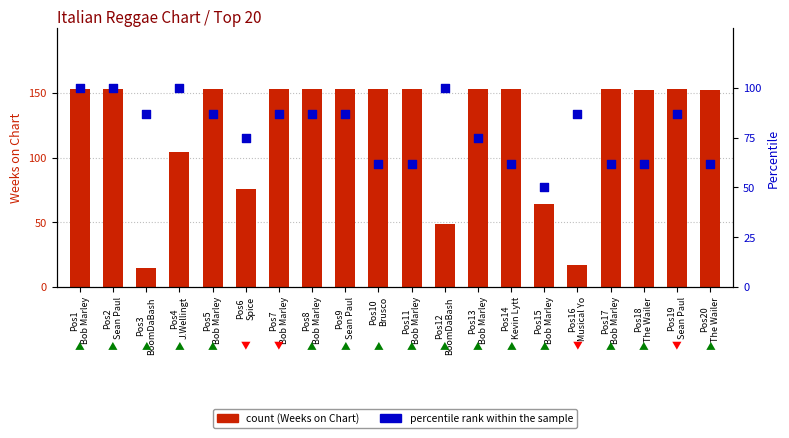

At how many categories does at least one series exceed 48?

20